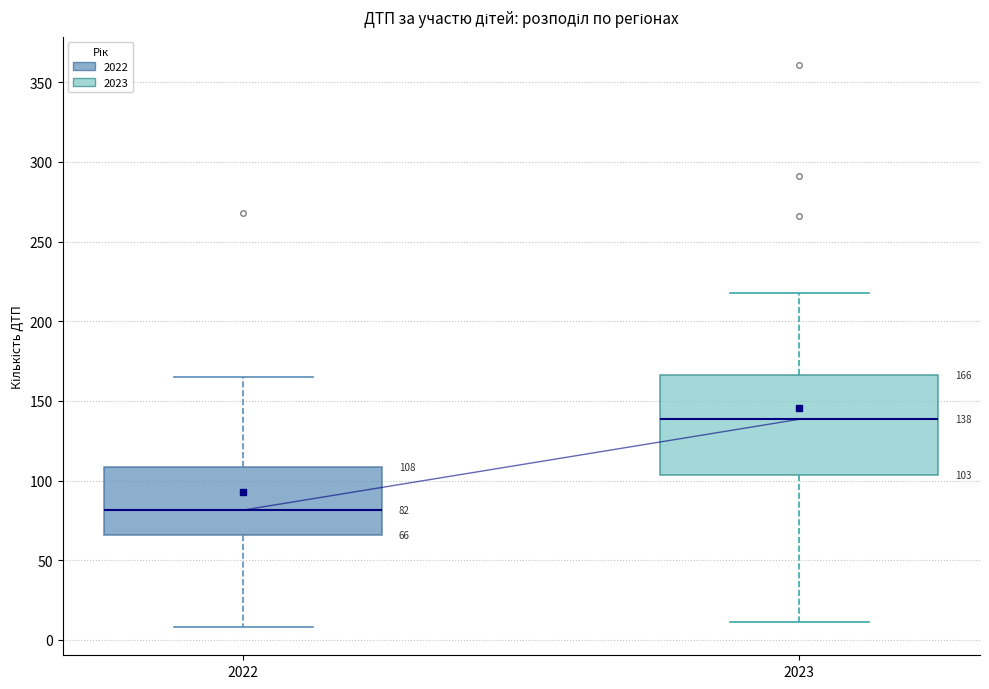

Which box has the highest median line?

2023